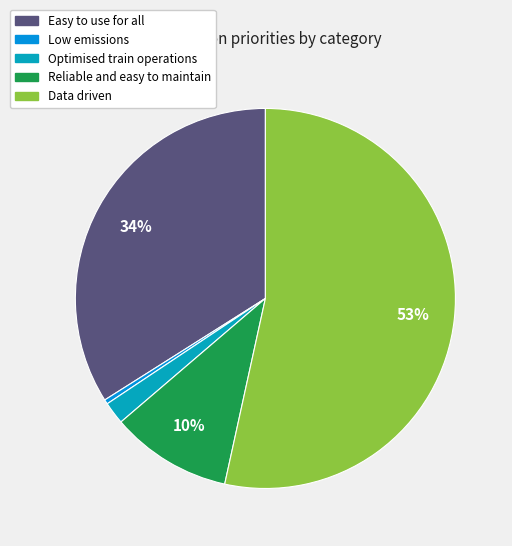

How many segments does this pie chart have?

5